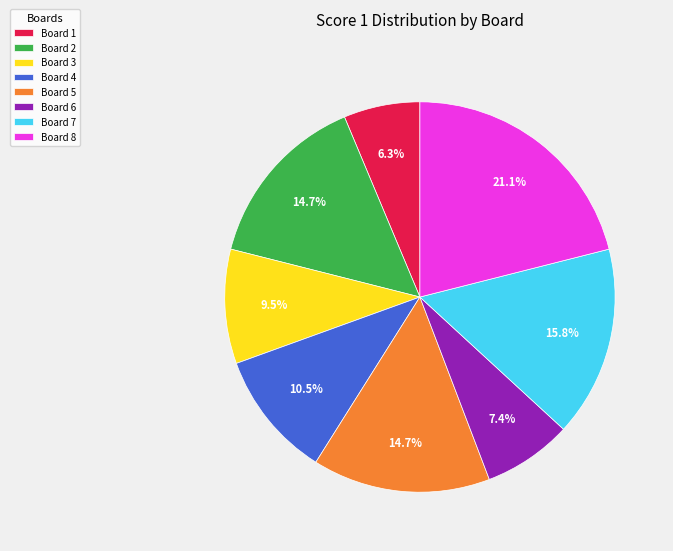

How many segments does this pie chart have?

8